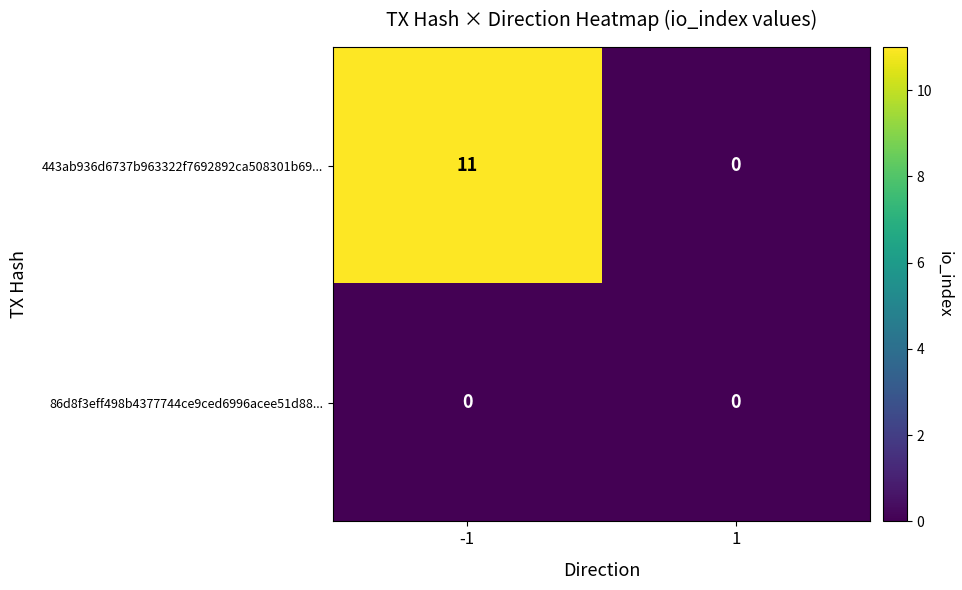

Reading left to right, extract all data points from this chart.

443ab936d6737b963322f7692892ca508301b69...: -1=11	1=0
86d8f3eff498b4377744ce9ced6996acee51d88...: -1=0	1=0